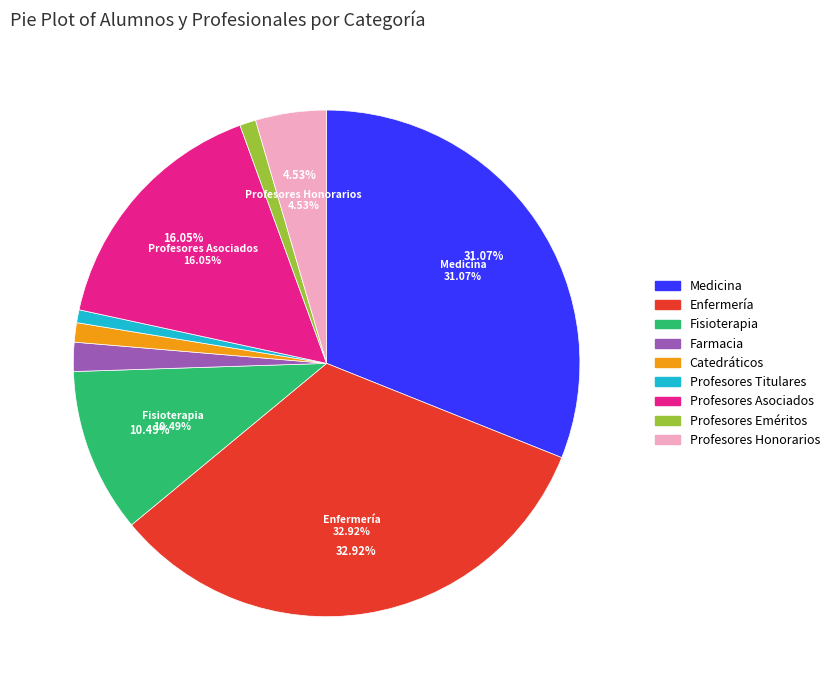

Is it true that Profesores Titulares is 1% of the pie?

True